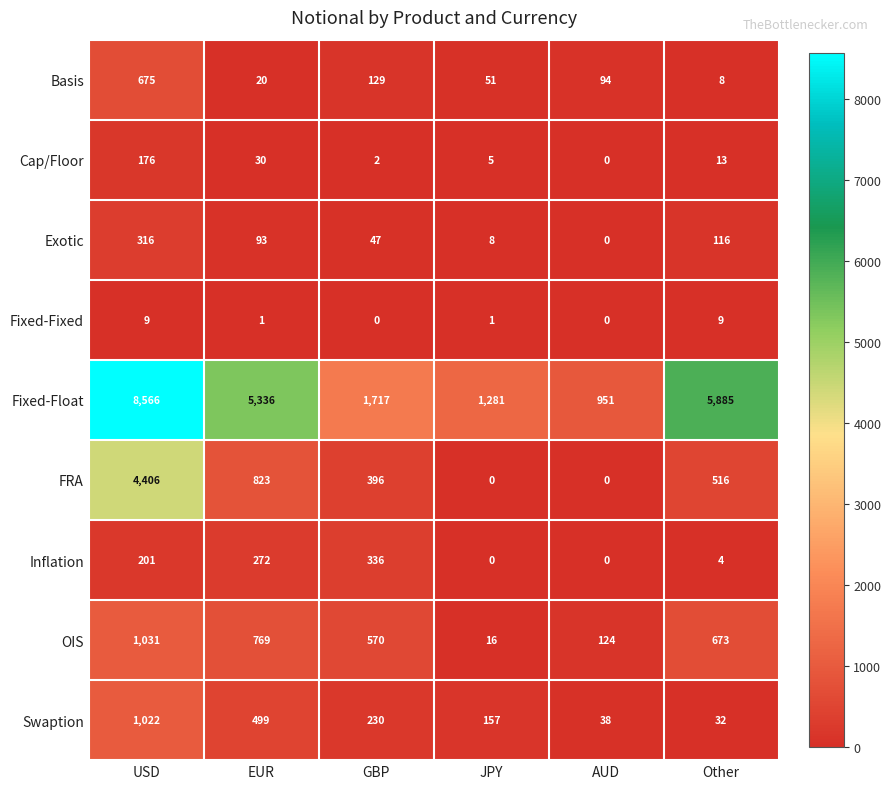

At Other, list the series in order from largest to smallest.

Fixed-Float, OIS, FRA, Exotic, Swaption, Cap/Floor, Fixed-Fixed, Basis, Inflation